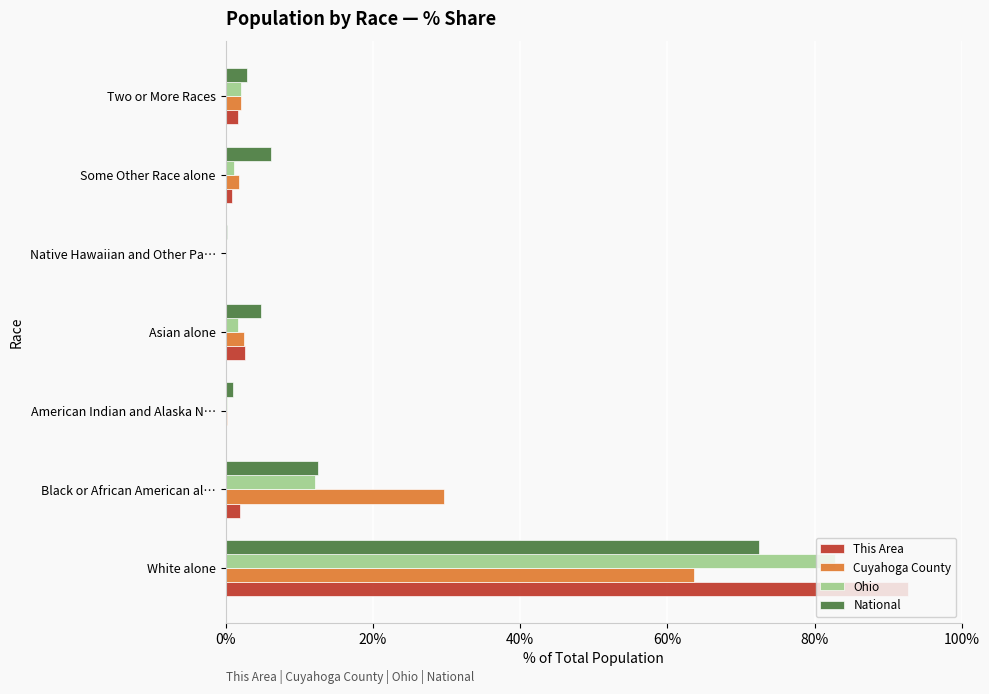

The National series shows 72.4 at White alone. True or false?

True